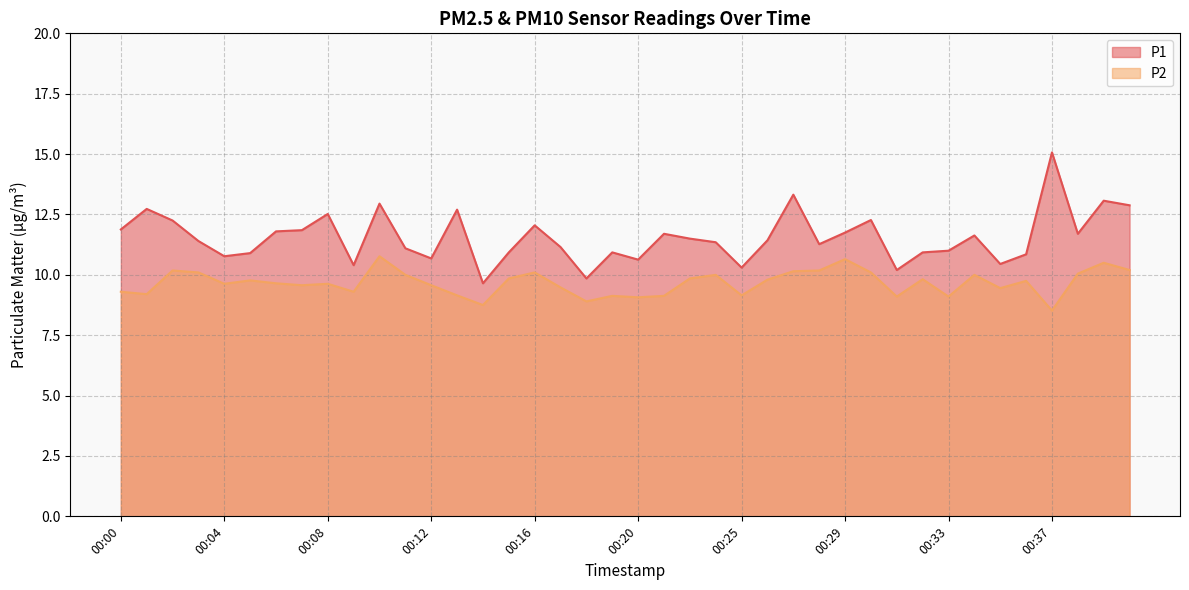

Reading right to left, transcribe all the data shown in this chart.

P1: 12.9	13.1	11.7	15.1	10.8	10.4	11.6	11.0	10.9	10.2	12.3	11.8	11.3	13.3	11.4	10.3	11.3	11.5	11.7	10.6	10.9	9.8	11.2	12.1	10.9	9.7	12.7	10.7	11.1	12.9	10.4	12.5	11.8	11.8	10.9	10.8	11.4	12.2	12.7	11.9
P2: 10.2	10.5	10.1	8.5	9.8	9.4	10.0	9.1	9.8	9.1	10.1	10.7	10.2	10.2	9.8	9.2	10.0	9.8	9.1	9.1	9.1	8.9	9.5	10.1	9.8	8.8	9.2	9.6	10.0	10.8	9.3	9.6	9.6	9.7	9.8	9.6	10.1	10.2	9.2	9.3